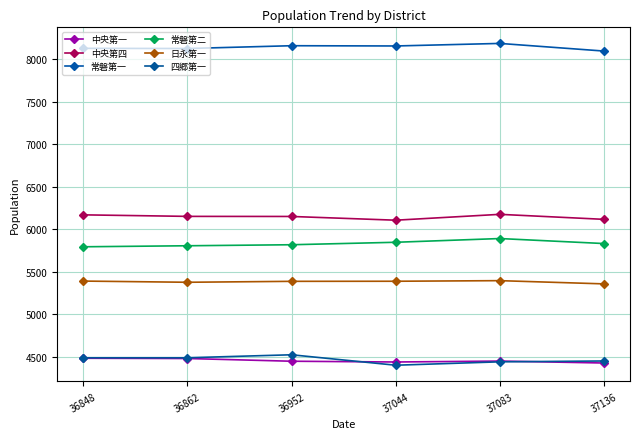

Between 36848 and 36952, which is larger?

36848